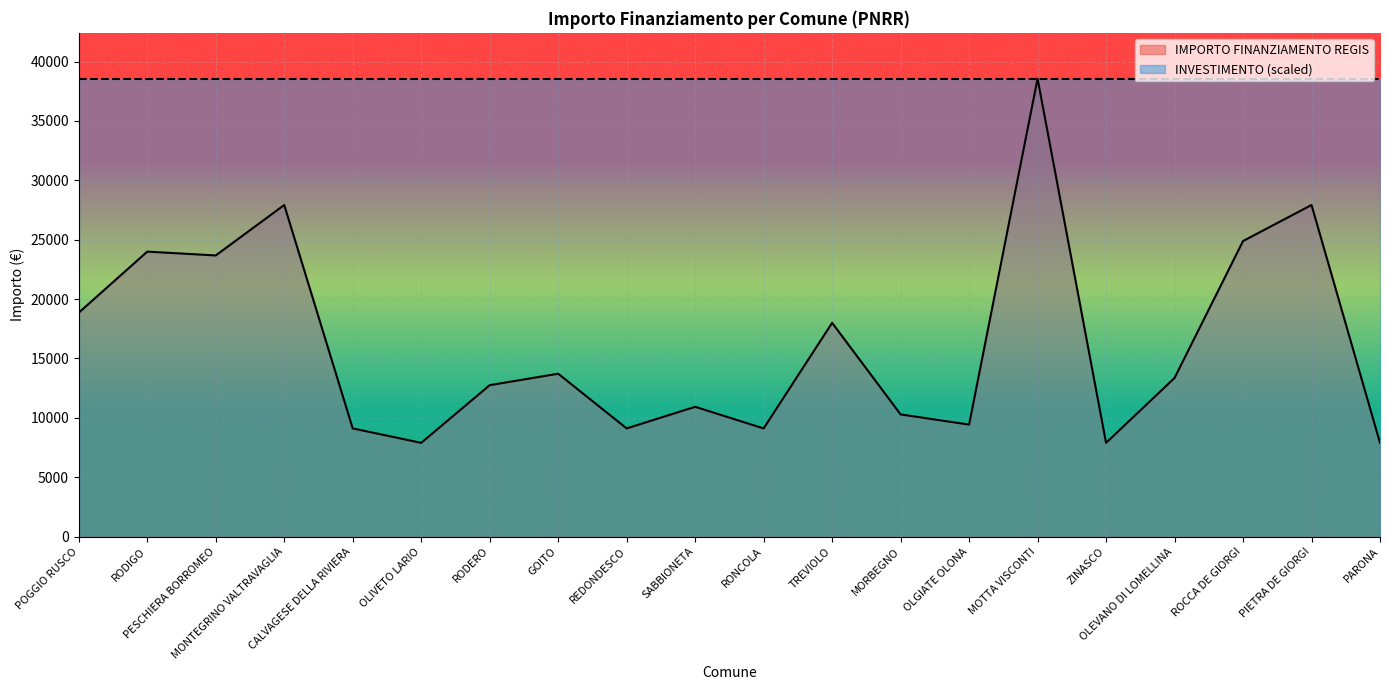

True or false: the data shows 17560 at SABBIONETA.

False